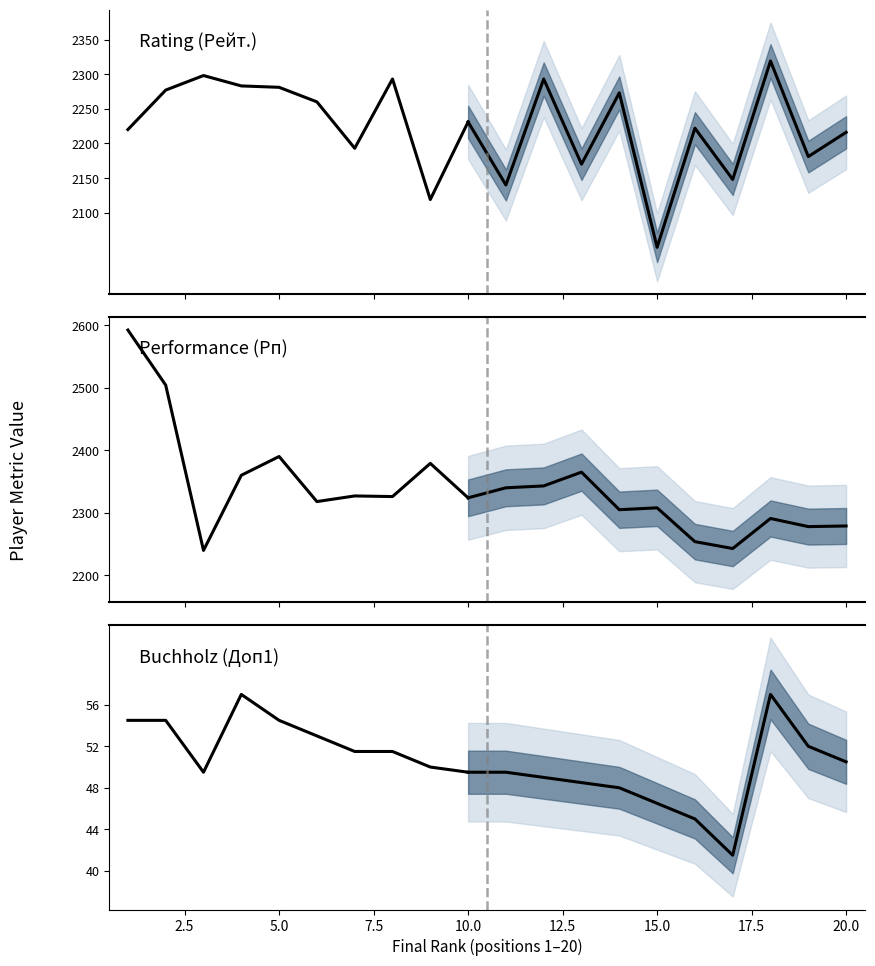

Rank the series at 7.5 from highest to lowest value.

Performance (Рп), Rating (Рейт.), Buchholz (Доп1)